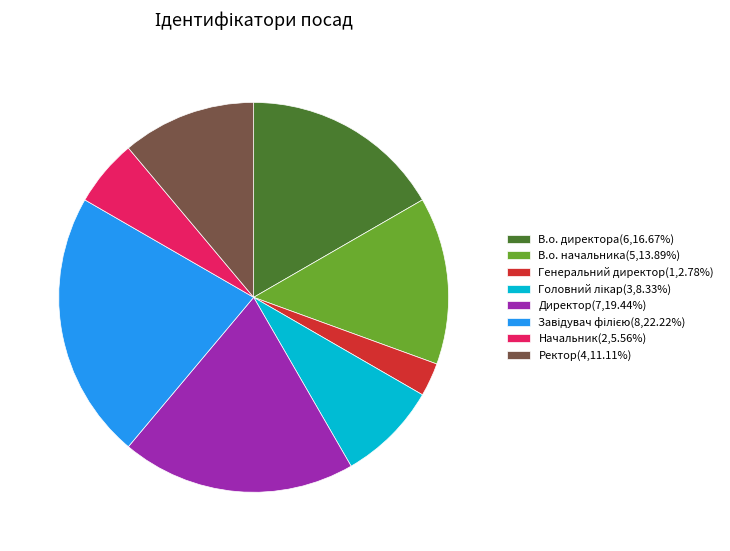

What is the smallest slice in the pie chart?

Генеральний директор